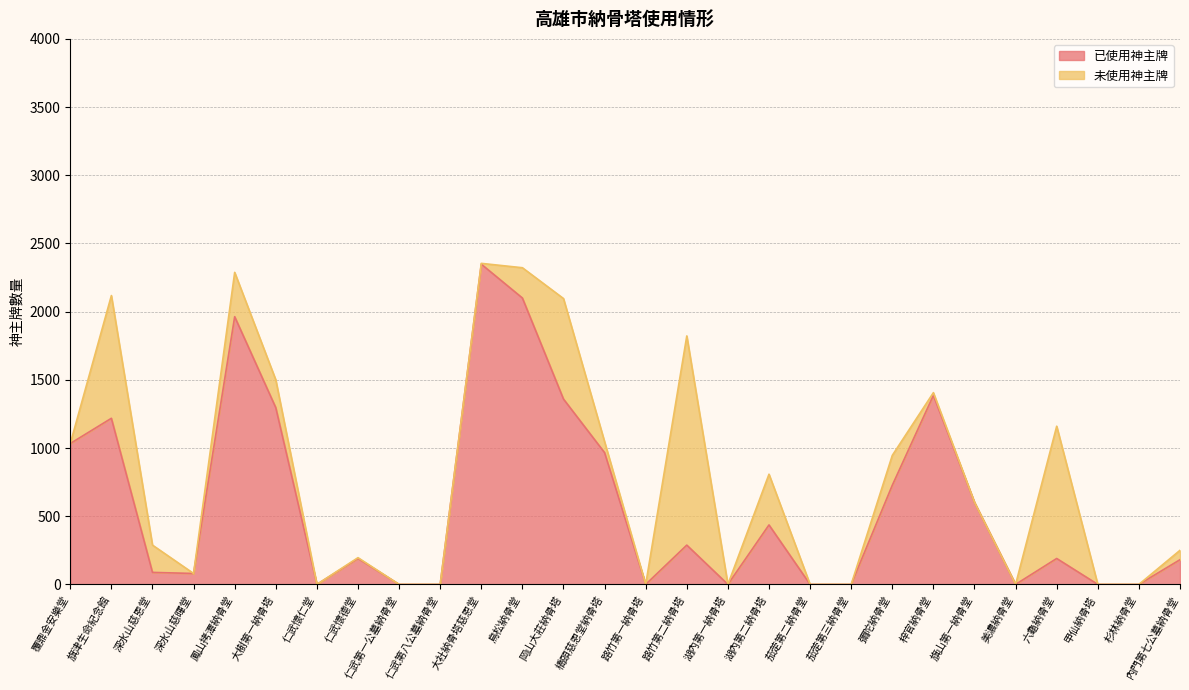

What is the difference between the maximum and minimum values?

2348